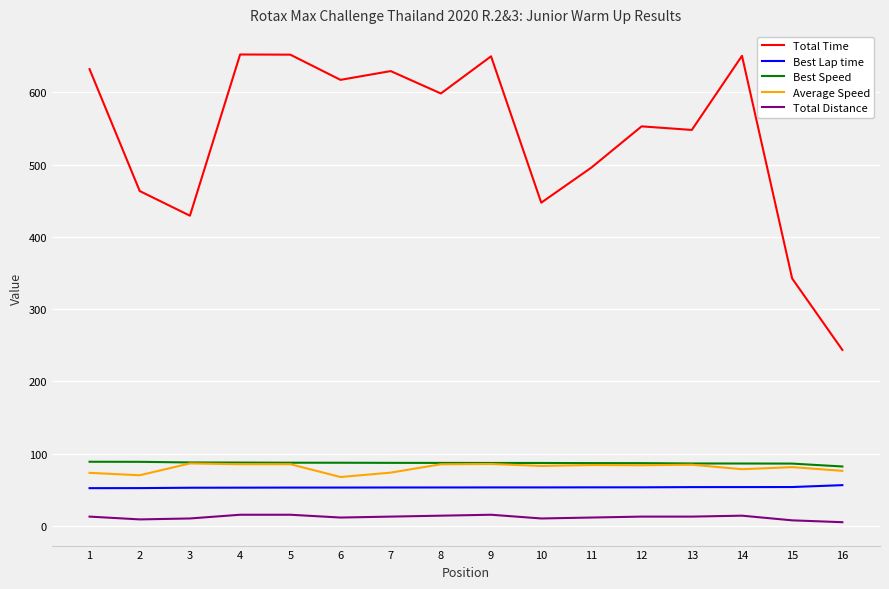

How many series are shown in this chart?

5